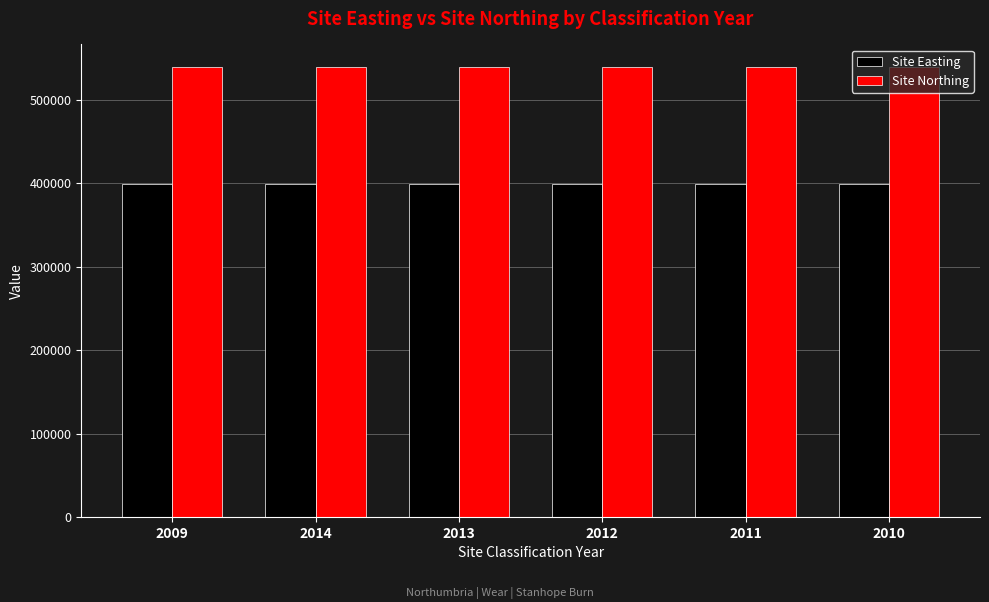

The Site Easting series shows 399016 at 2012. True or false?

True